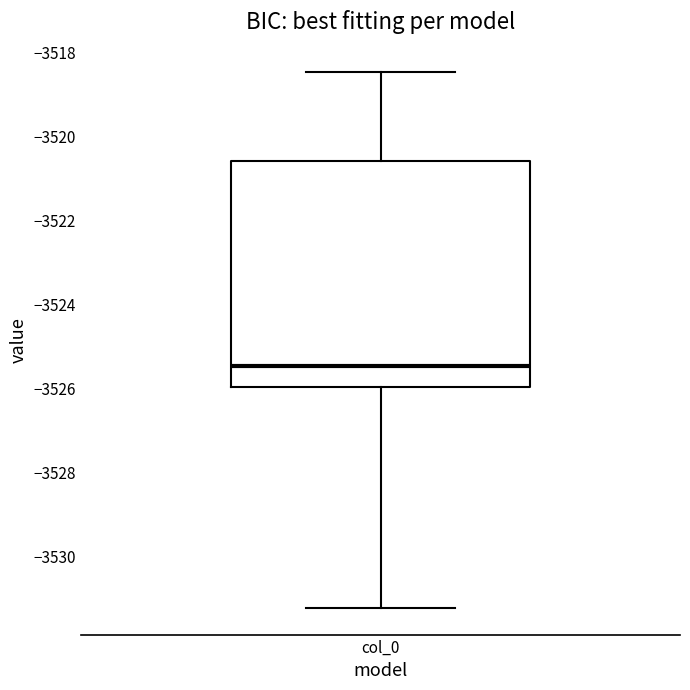

Where does the lower whisker of the box for col_0 end on the y-axis? The values are not printed on the chart, so give them approximately, as read against the axis.

-3531.2